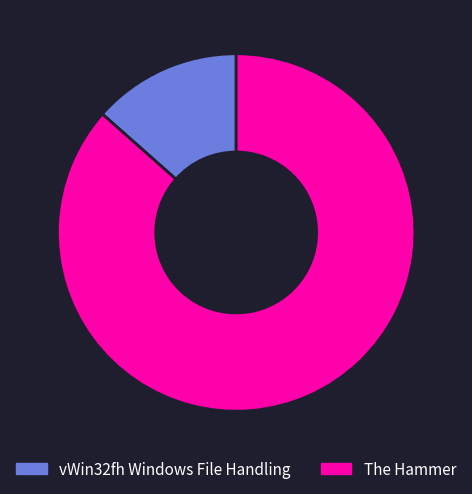

The vWin32fh Windows File Handling slice represents 13% of the pie. True or false?

True